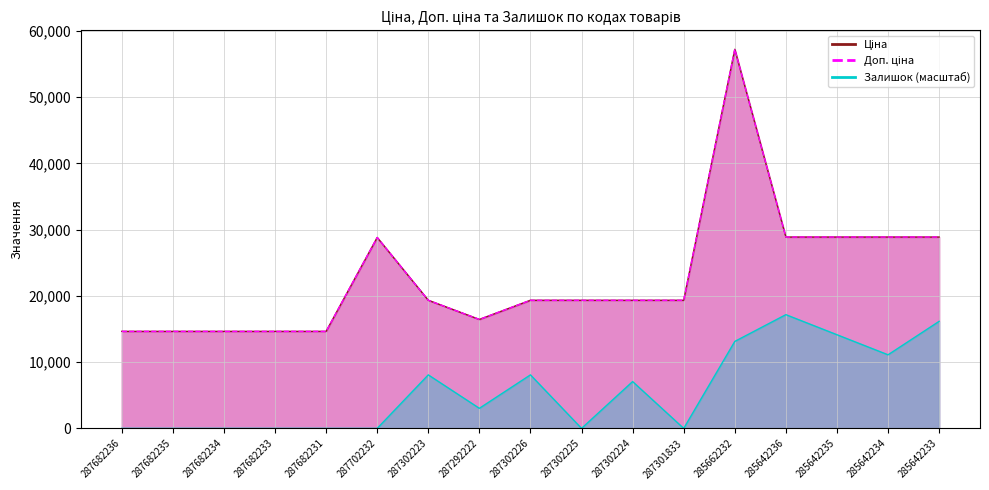

Which category has the lowest value across all series?

287682236